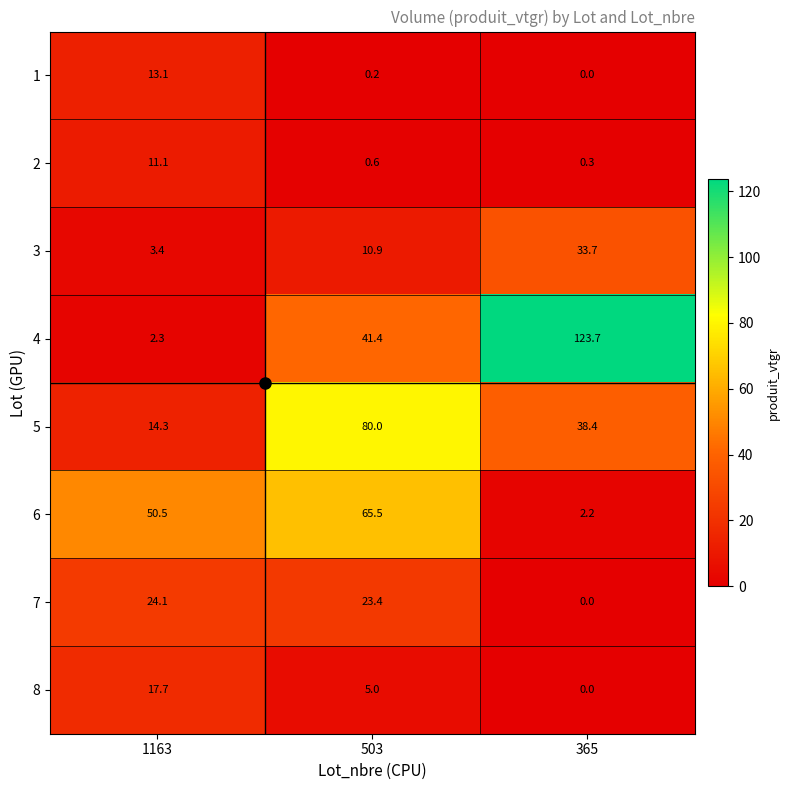

At which category is the sum across all series the highest?

503